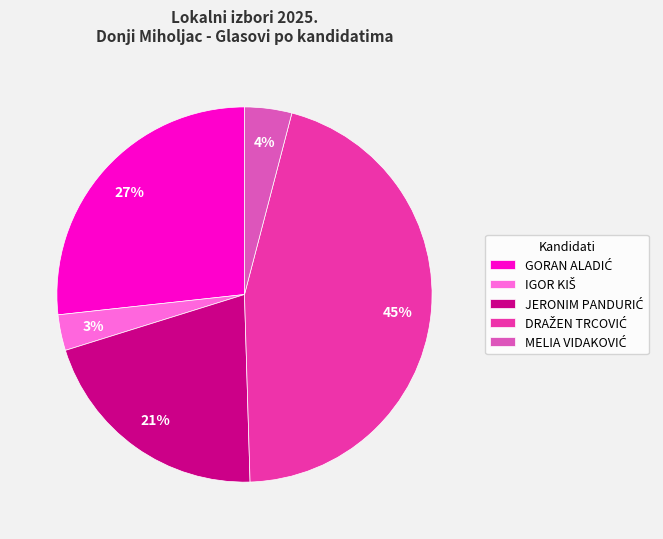

To the nearest percent, what is the average slice percentage?

20%